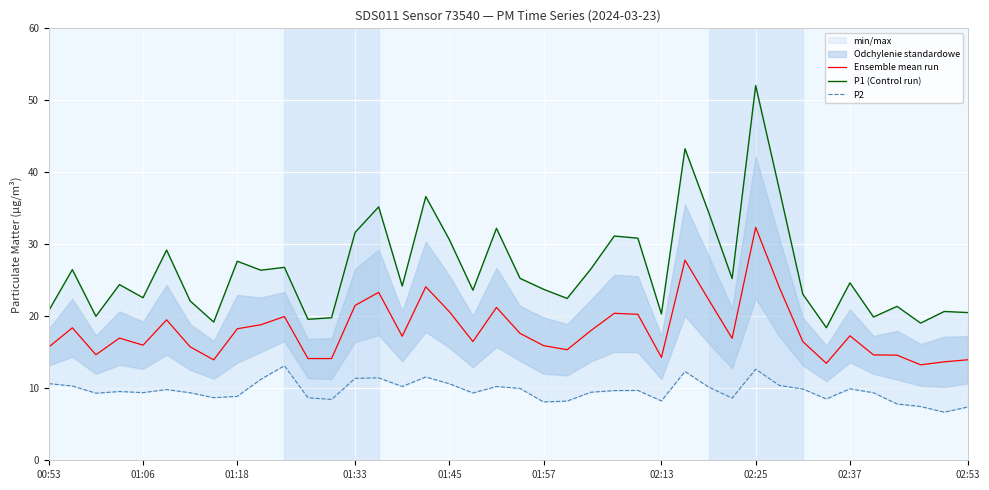

True or false: Ensemble mean run has a value of 20.6 at 01:45.

True